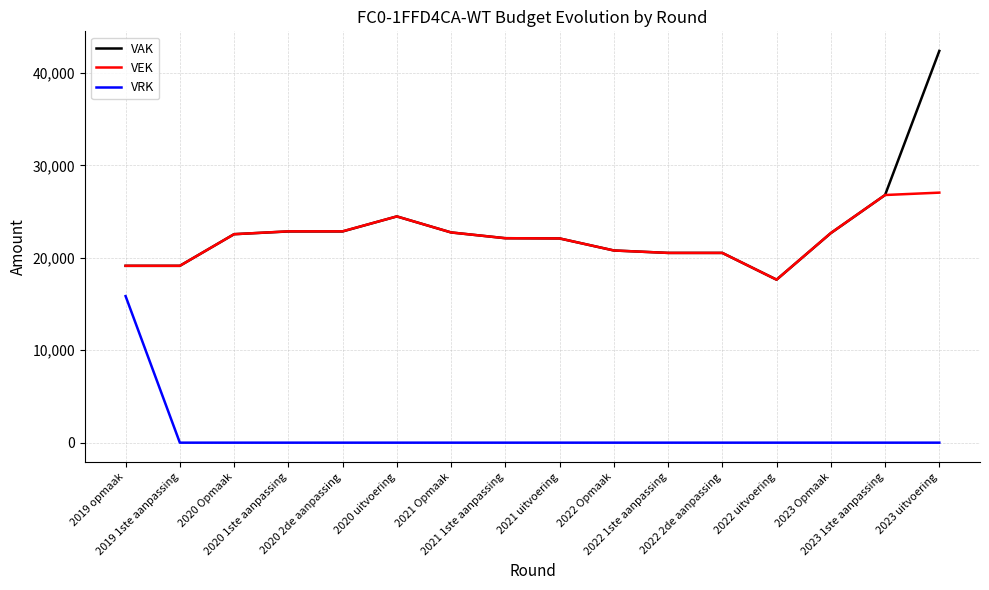

What is the average value of the VEK series?

22130